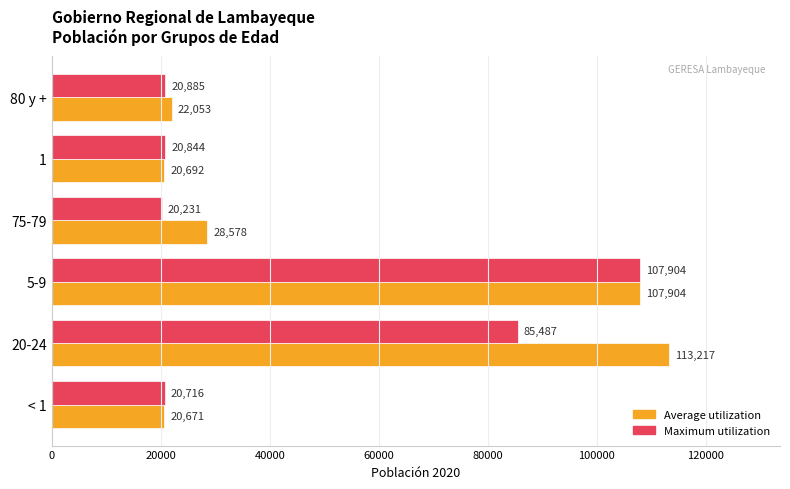

What is the sum of all Average utilization values?

313115